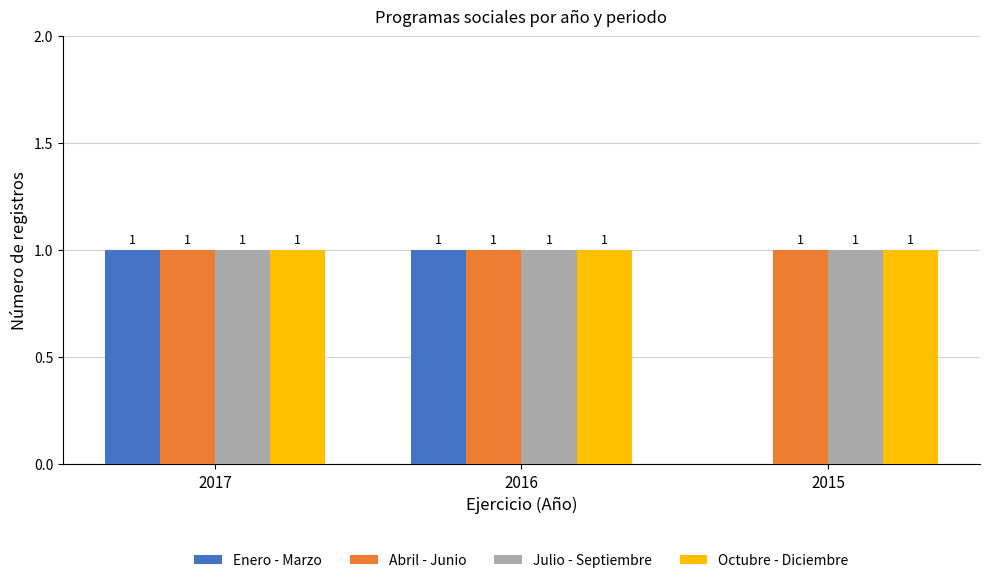

What is the total value across all series at 2015?

3